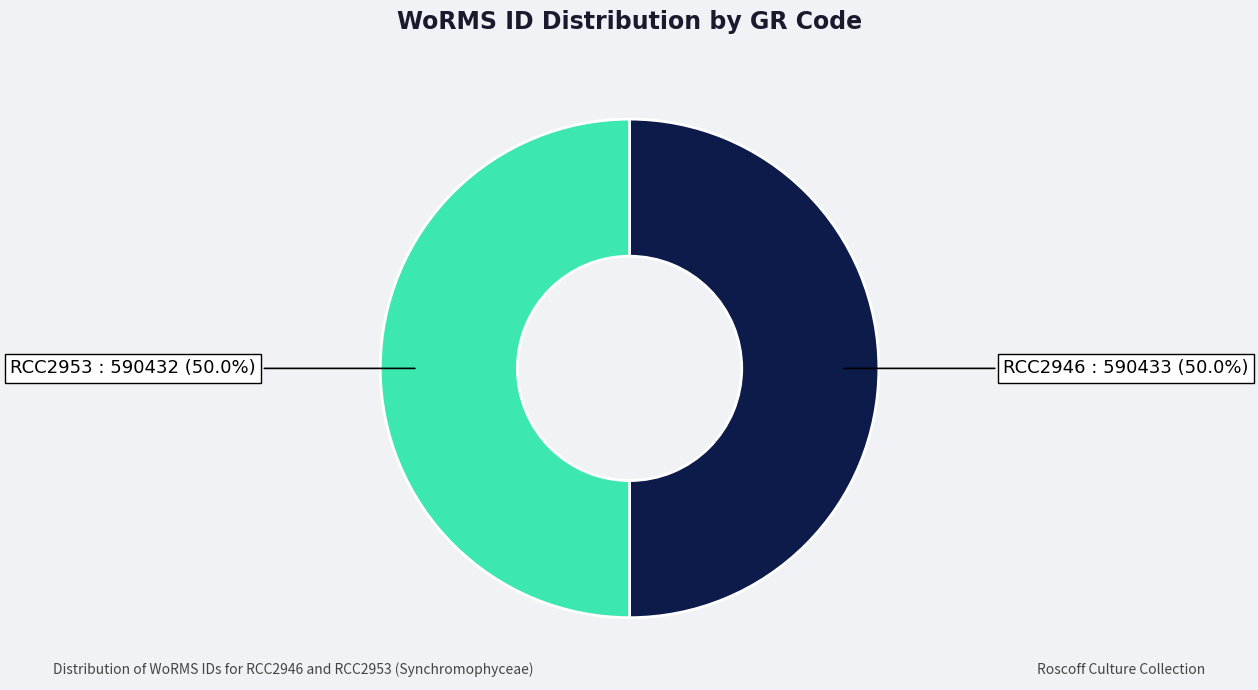

What is the ratio of the value at RCC2953 to the value at RCC2946?

1.0